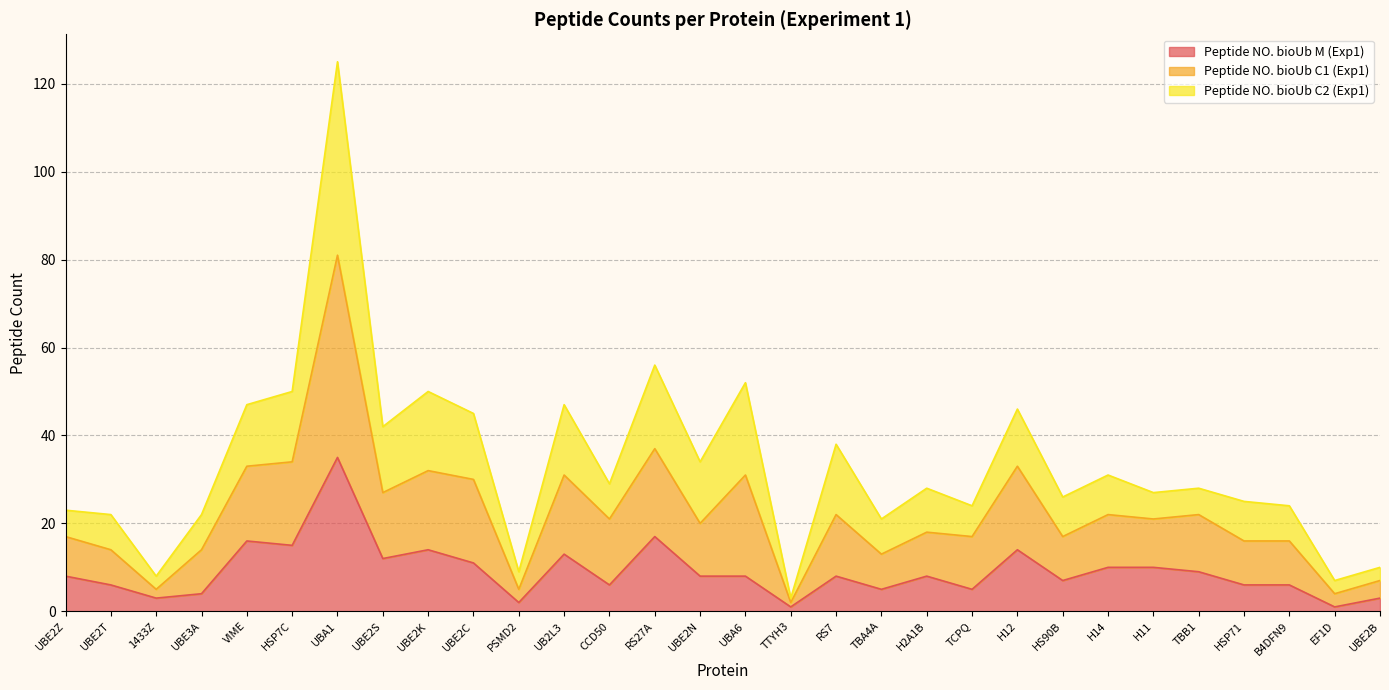

What is the value of the Peptide NO. bioUb M (Exp1) point at the 19th from the left?

5